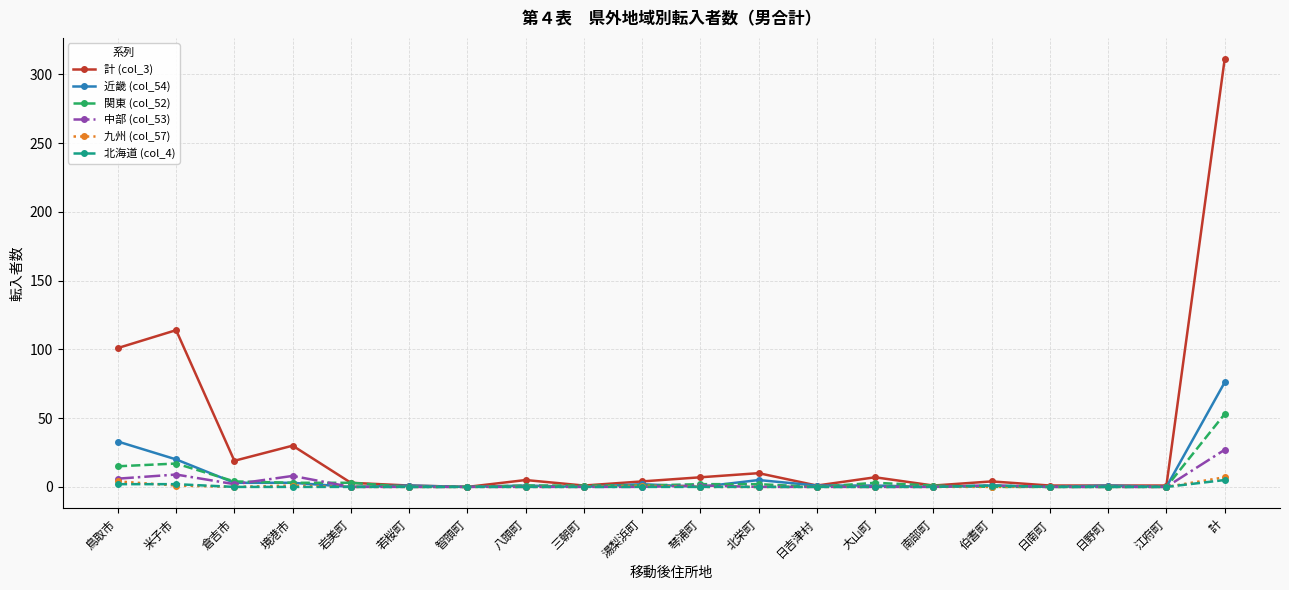

What is the label of the 1st point from the left?

鳥取市